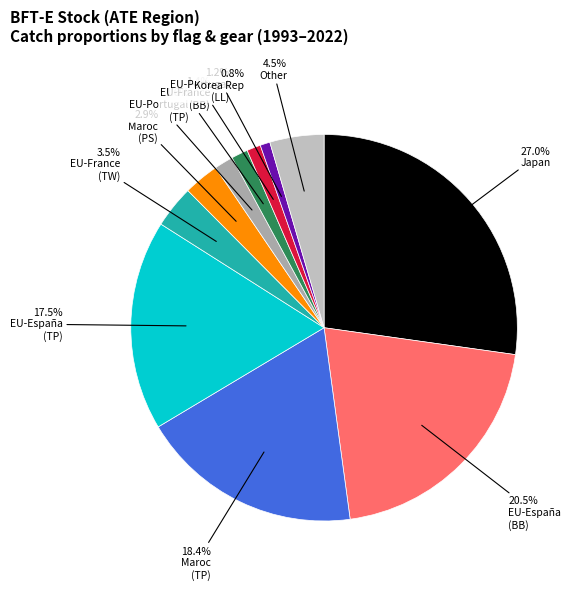

Which slice is the largest?

Japan